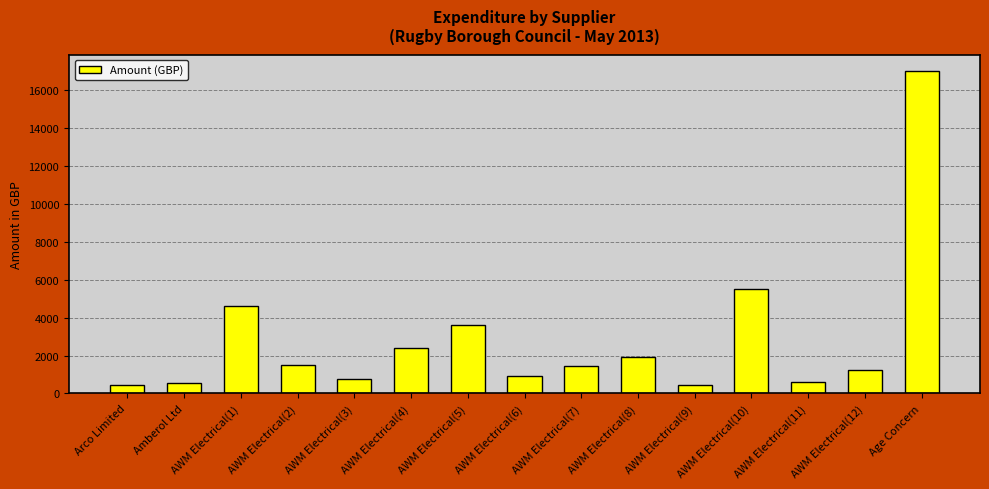

What is the value of the 14th bar from the left?

1217.3